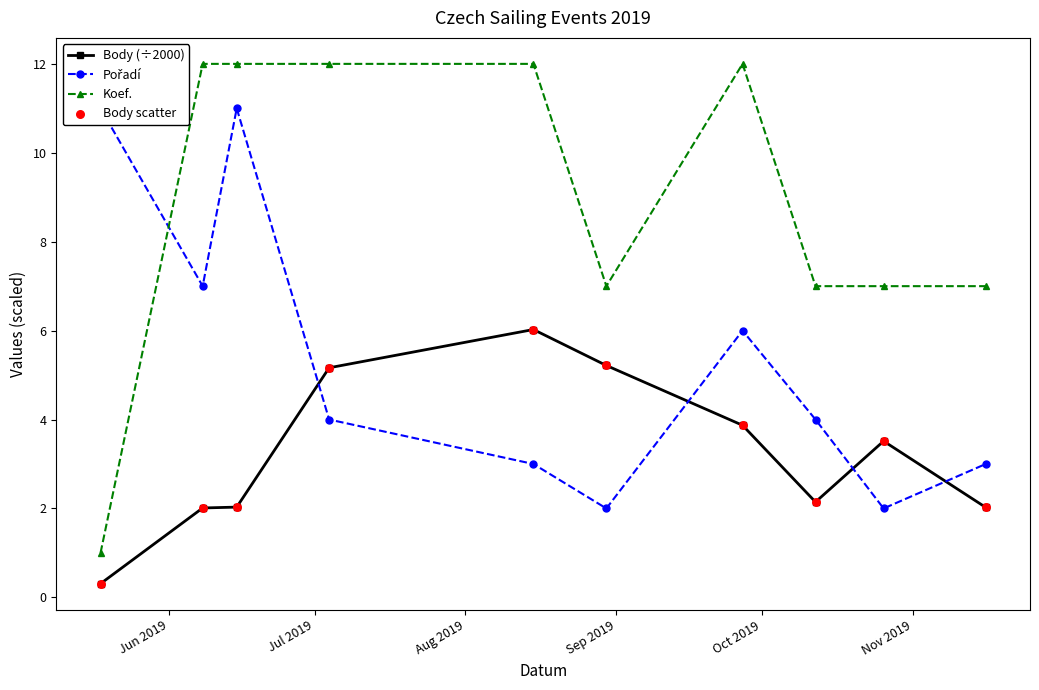

Which series reaches the maximum Y coordinate?

Koef.